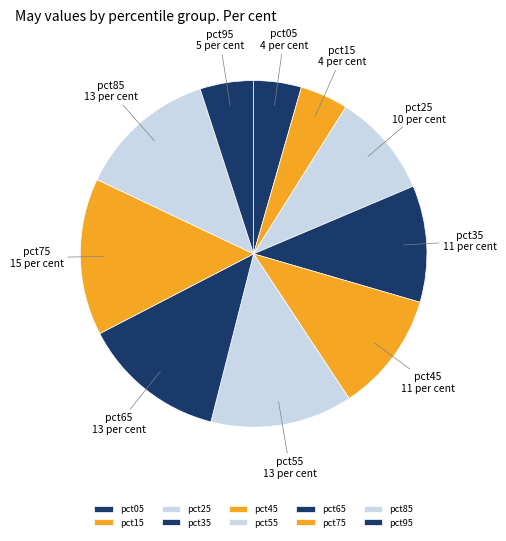

How many slices are in this pie chart?

10